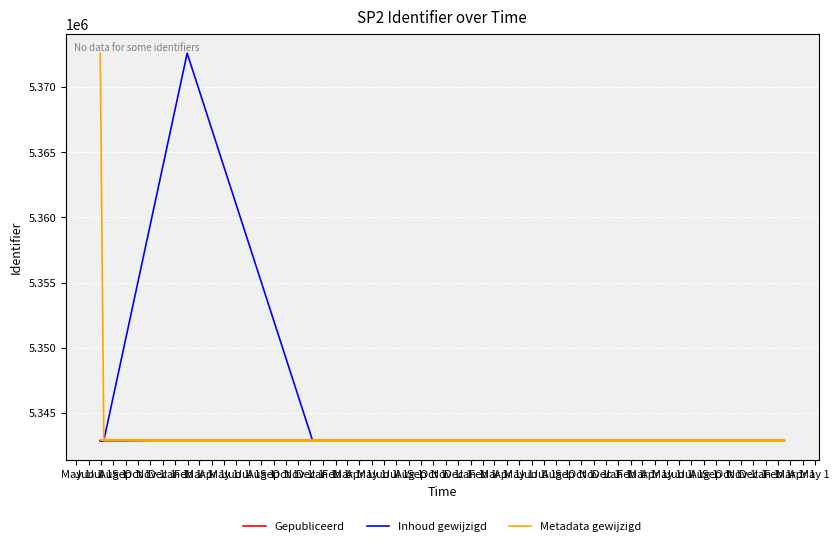

What is the label of the 8th point from the left?

Dec 1